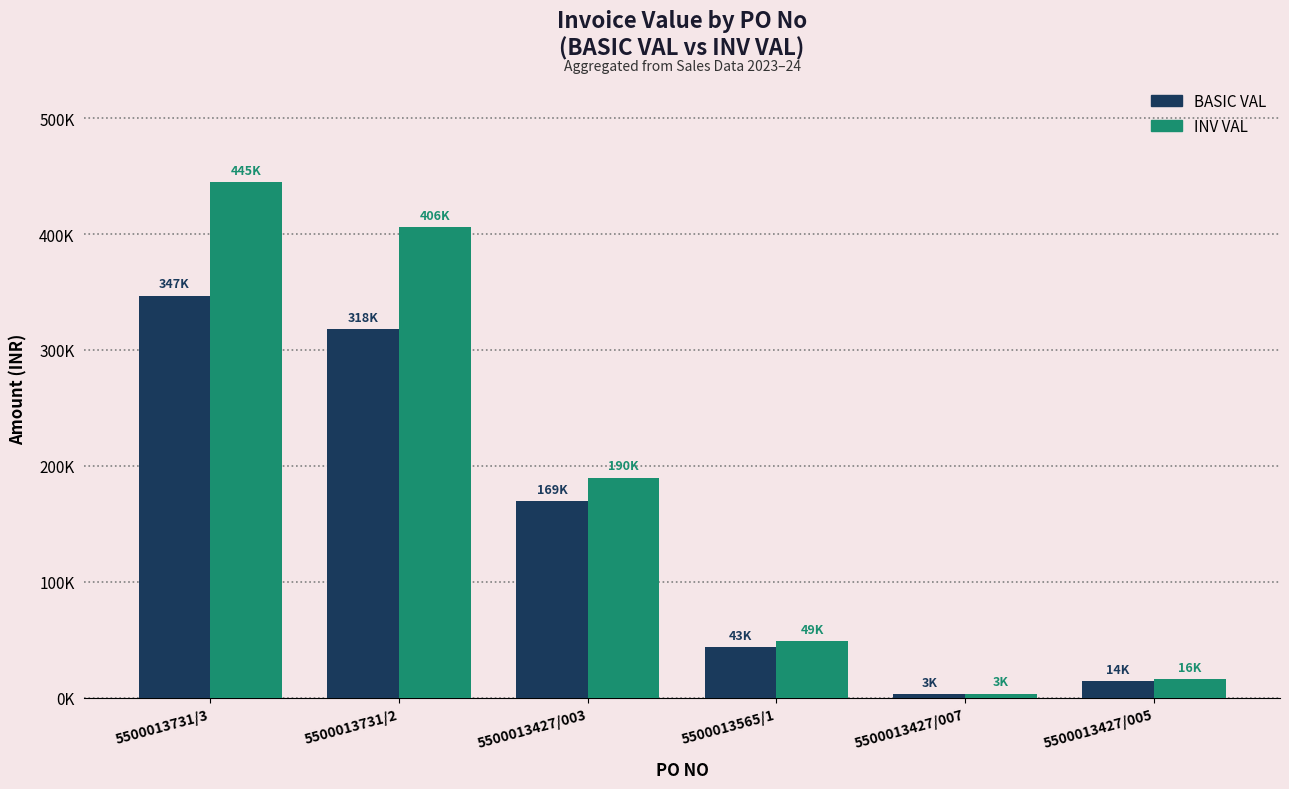

The value of INV VAL at 5500013427/007 is 4772.5. True or false?

False